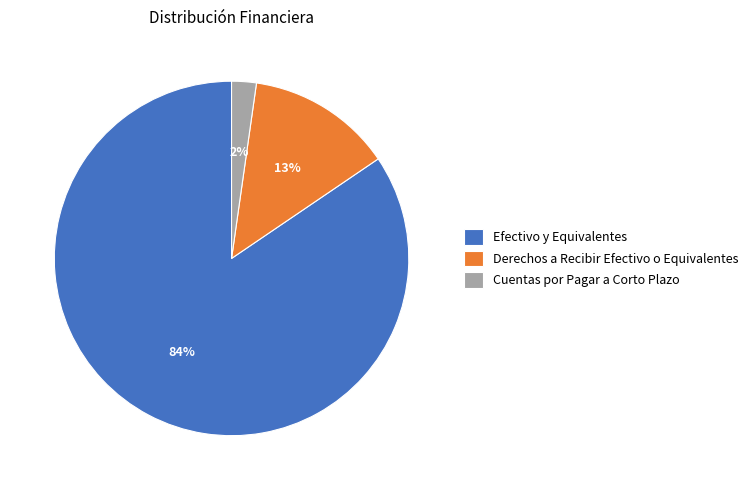

Between Cuentas por Pagar a Corto Plazo and Derechos a Recibir Efectivo o Equivalentes, which is larger?

Derechos a Recibir Efectivo o Equivalentes